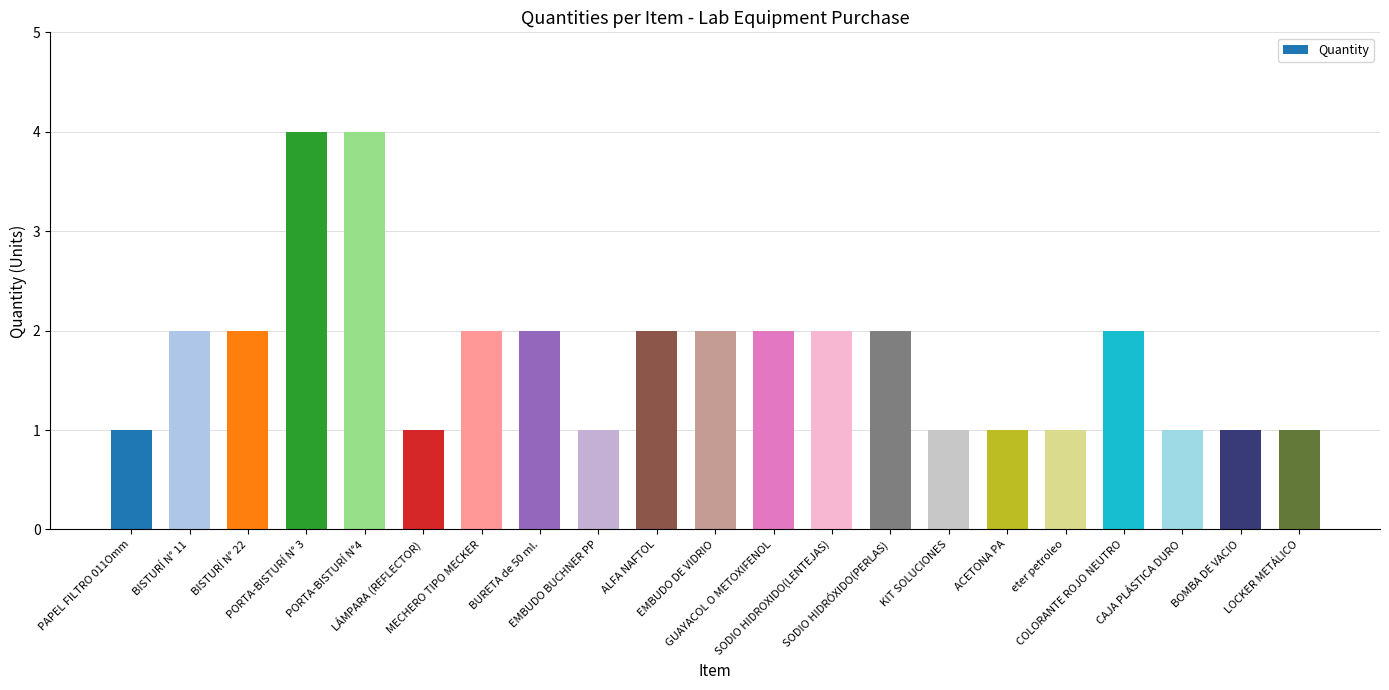

What is the change in value from EMBUDO BUCHNER PP to GUAYACOL O METOXIFENOL?

+1